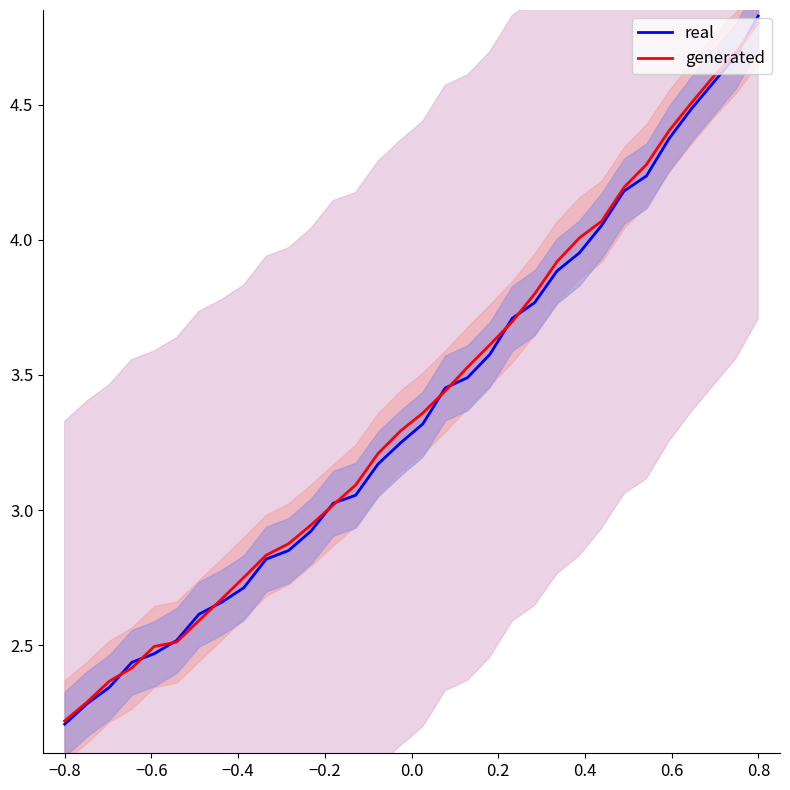

What is the minimum value for generated?

2.2